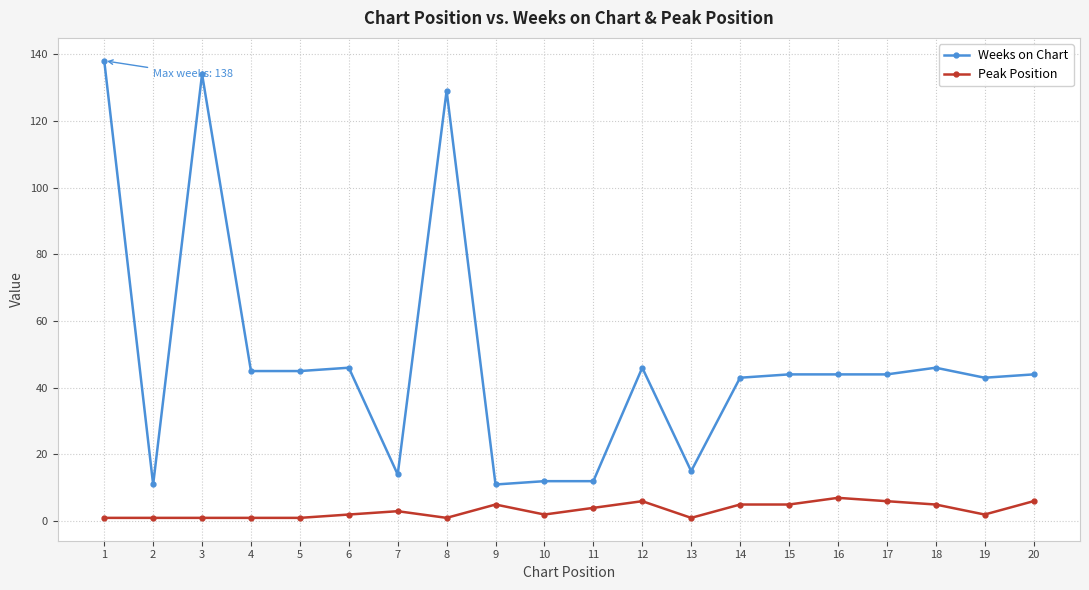

True or false: Weeks on Chart and Peak Position cross at least once.

False